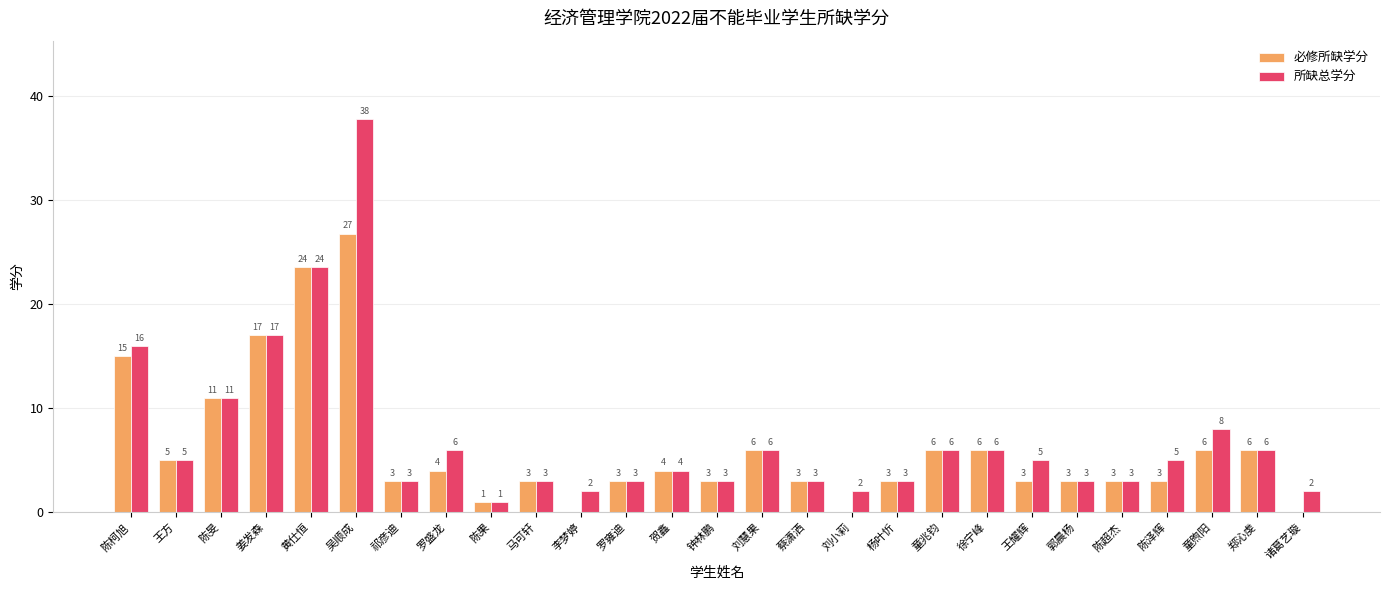

Which series has the widest spread of values?

所缺总学分